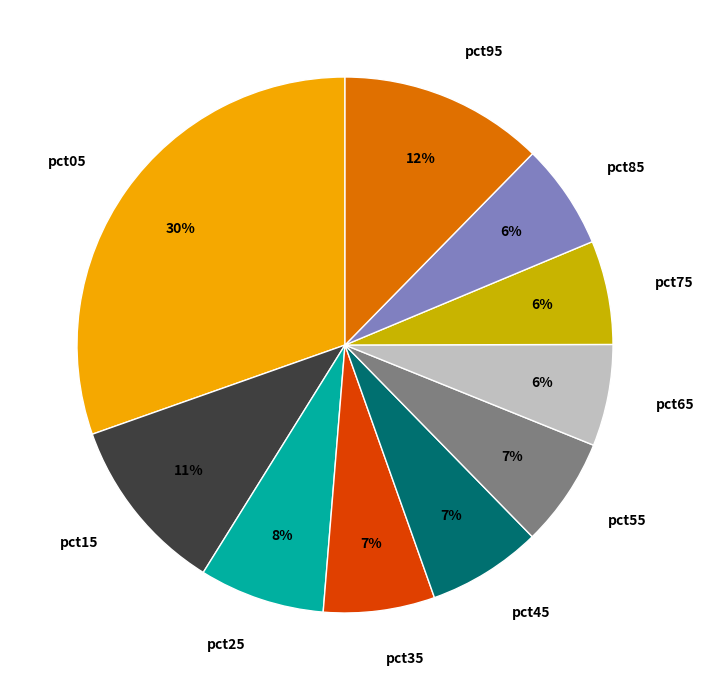

What is the largest slice in the pie chart?

pct05